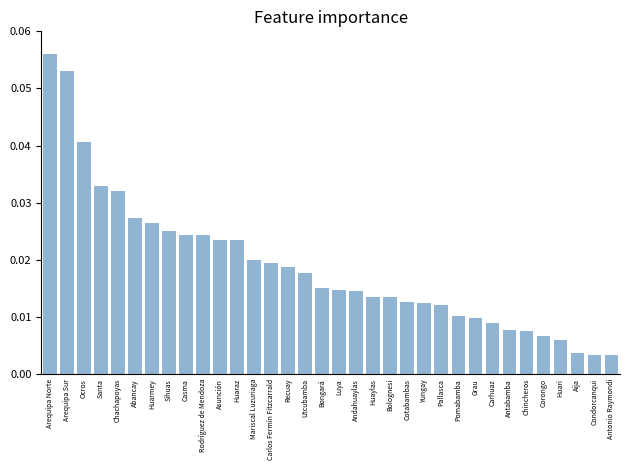

Which category has the highest value across all series?

Arequipa Norte